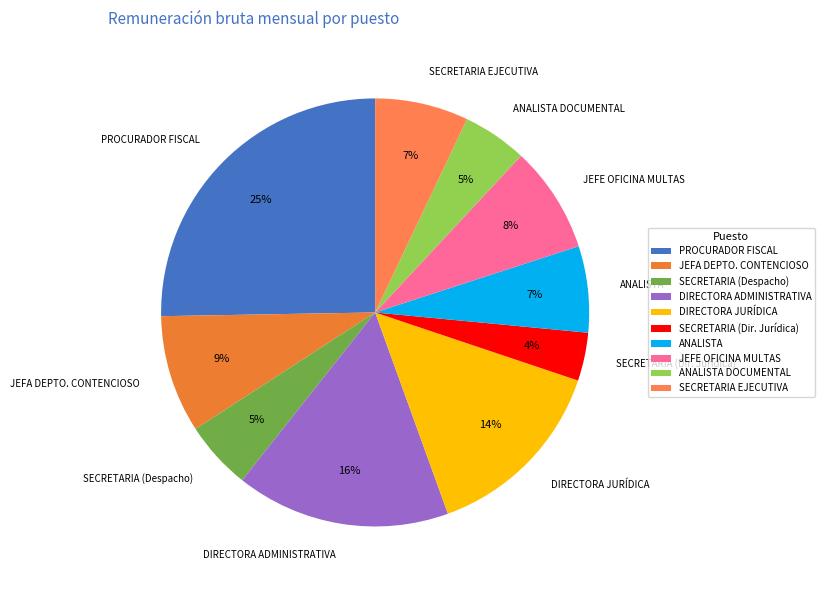

The DIRECTORA ADMINISTRATIVA slice represents 23% of the pie. True or false?

False